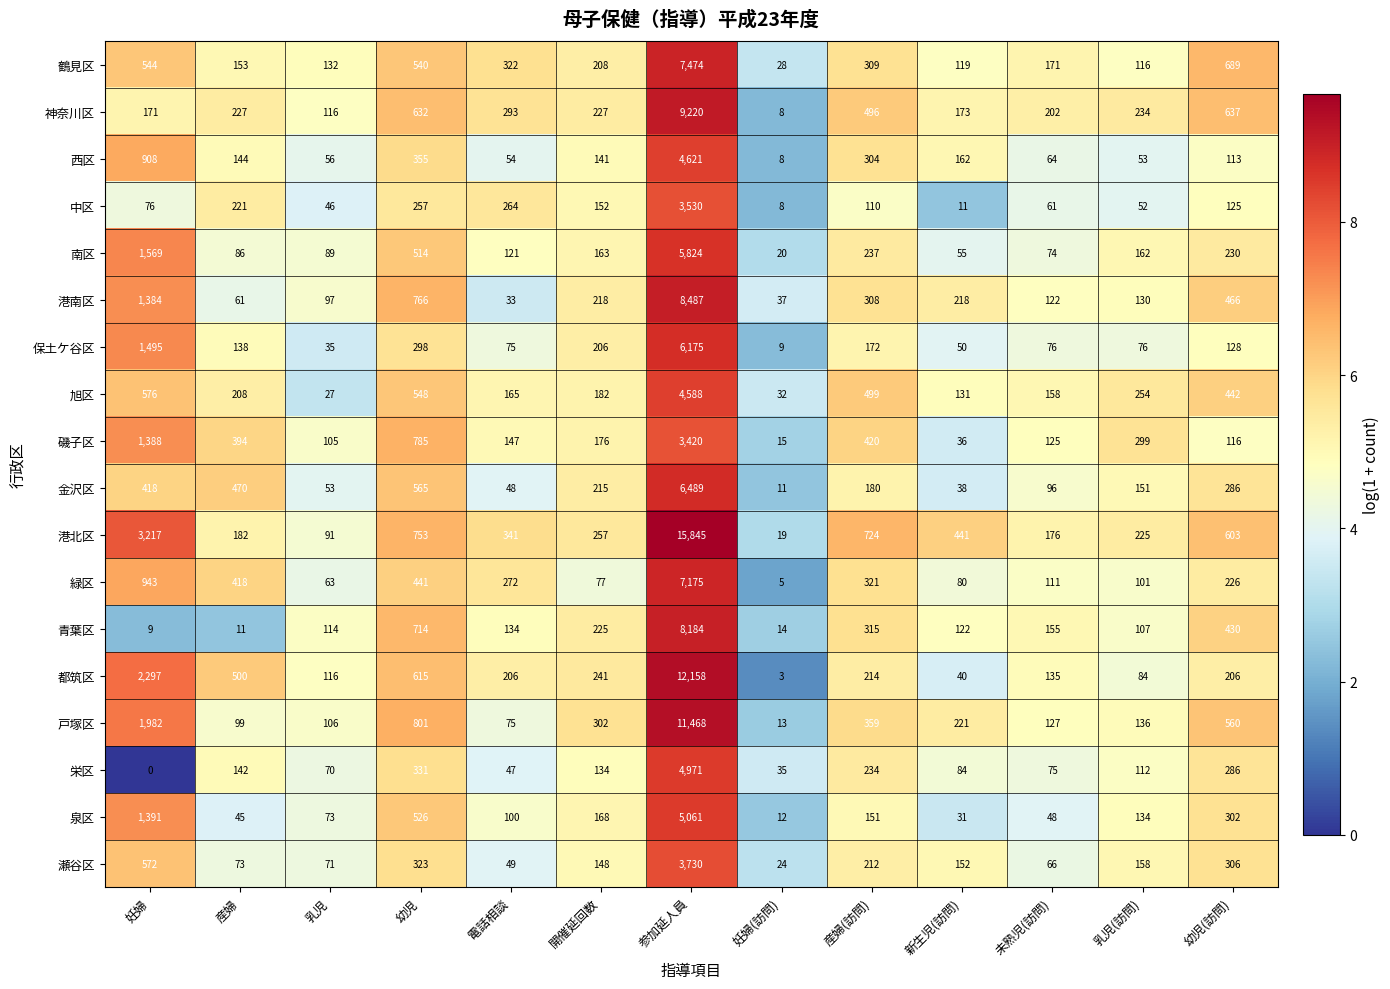

Which category has the highest value across all series?

参加延人員